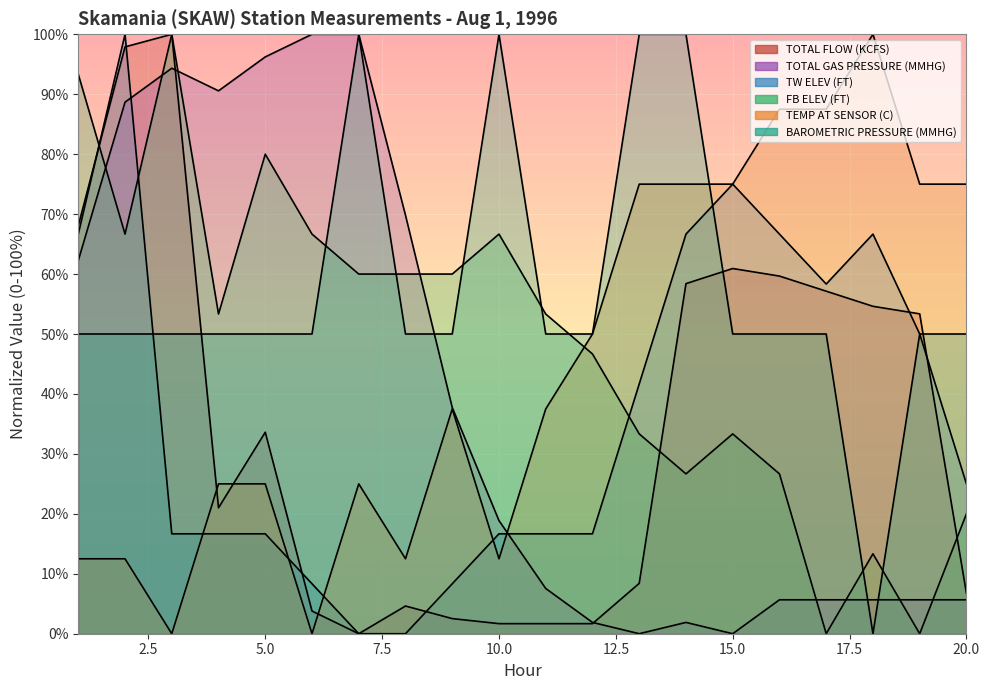

What is the difference between the second highest and second lowest values in the TEMP AT SENSOR (C) series?

87.5